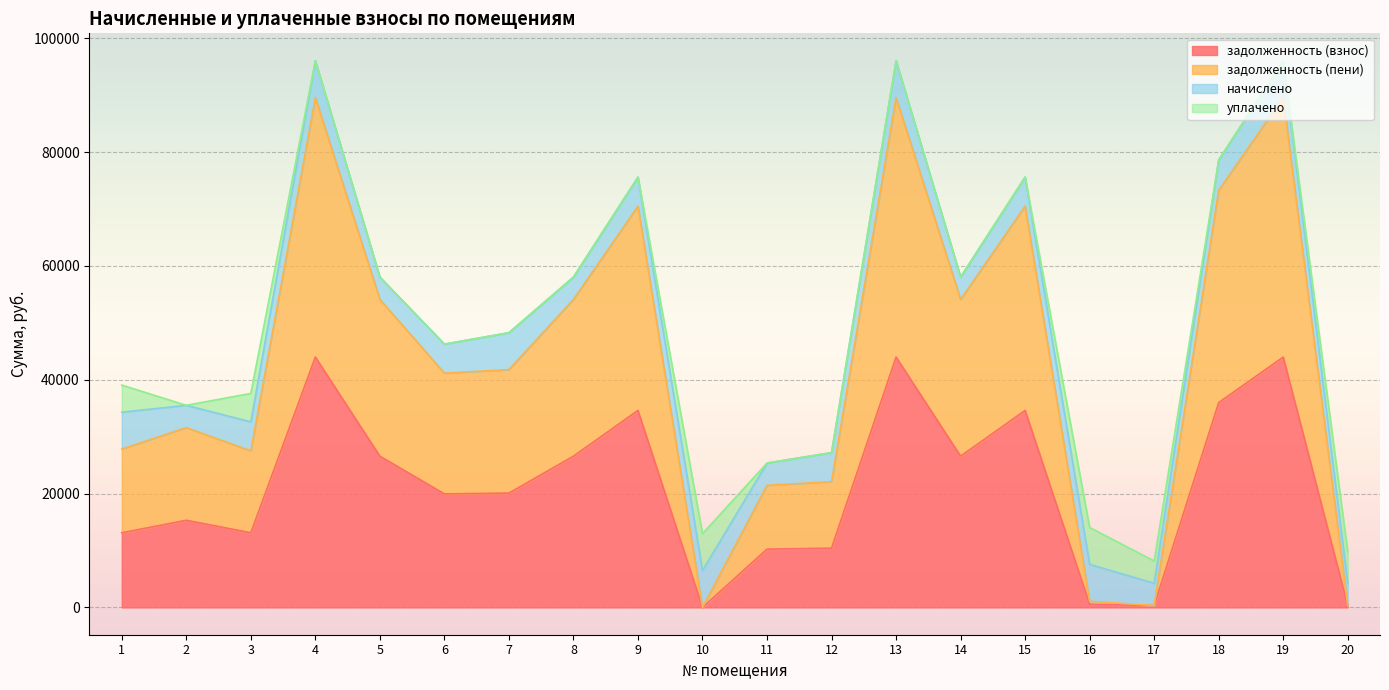

How many interior local valleys does the задолженность (пени) series have?

5